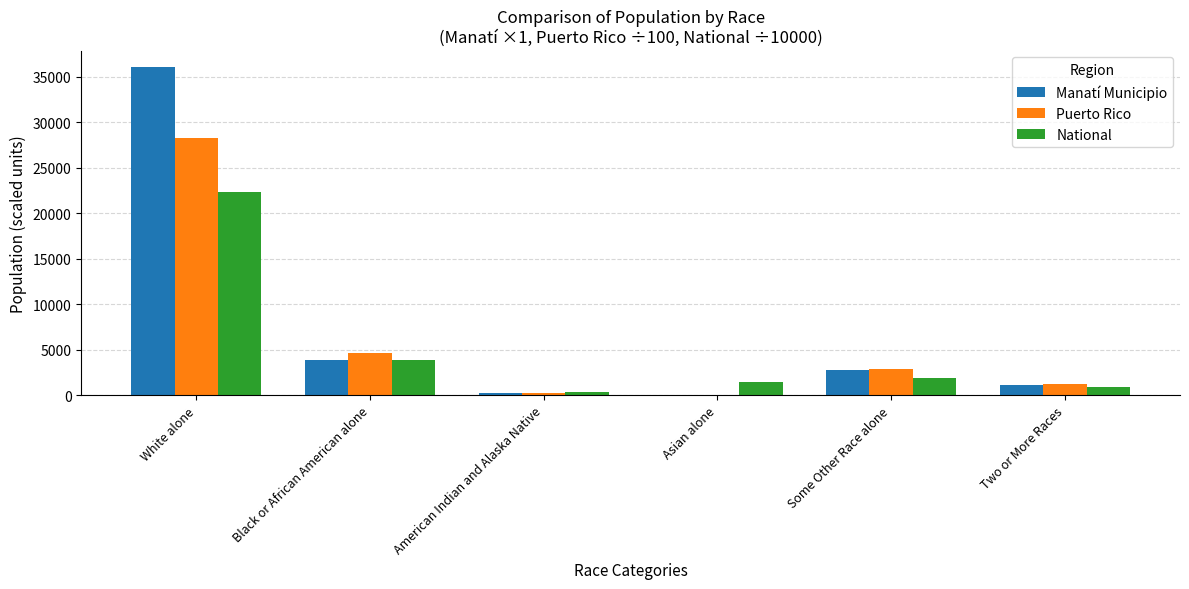

Between Asian alone and Some Other Race alone, which series saw the biggest shift?

Puerto Rico